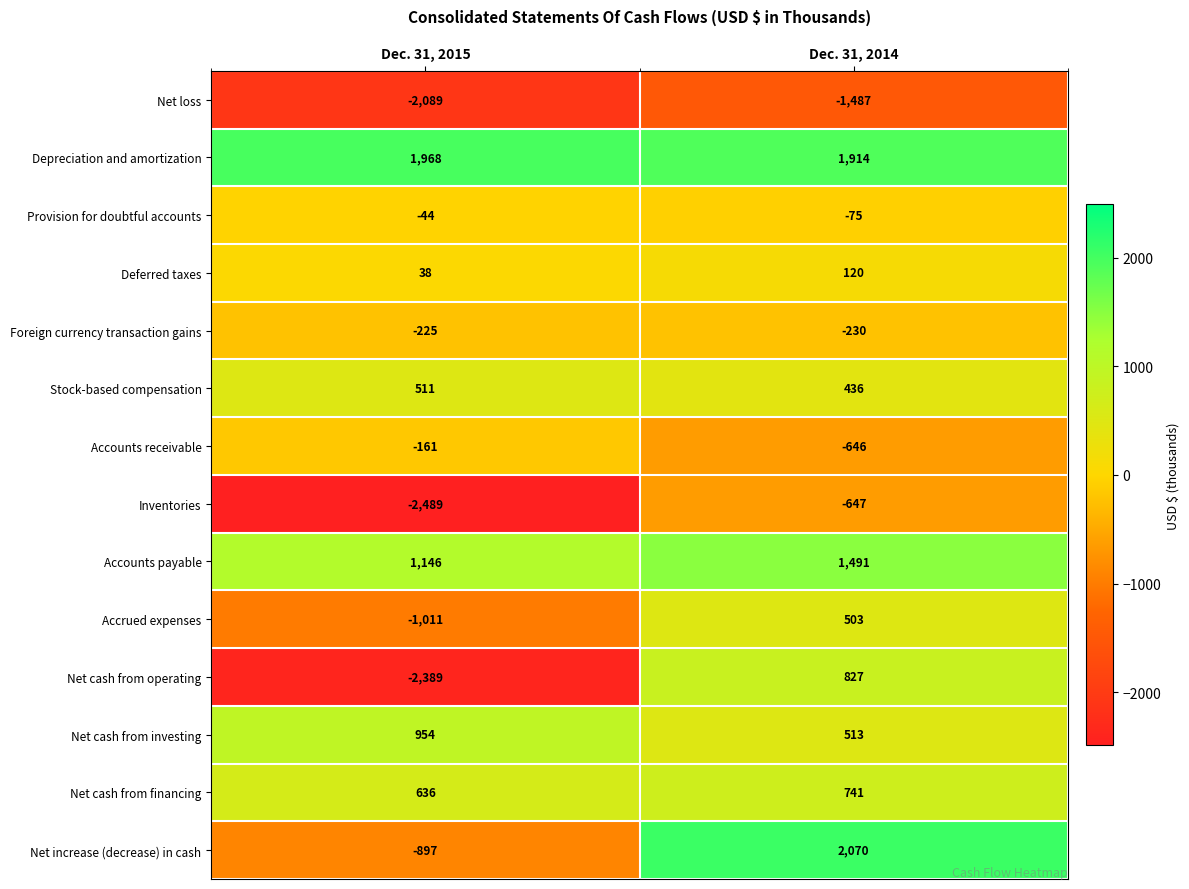

What is the spread (max minus min) of values at Dec. 31, 2015?

4457